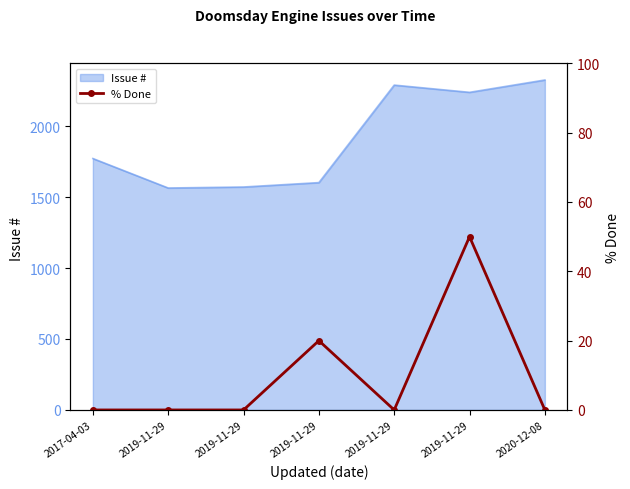

At which category does the data reach its first local peak?

2019-11-29